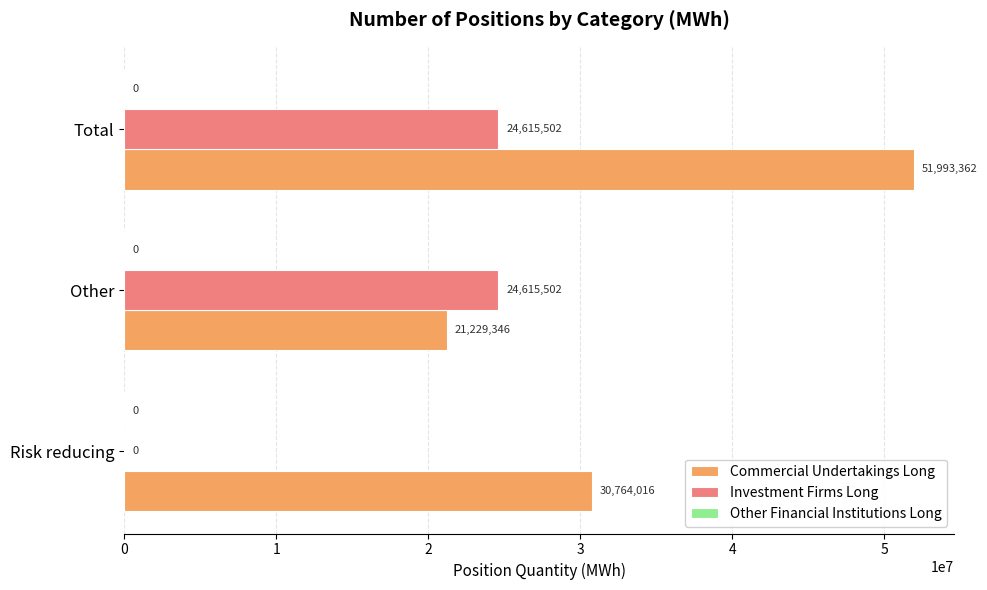

Which series changed the most between Other and Total?

Commercial Undertakings Long